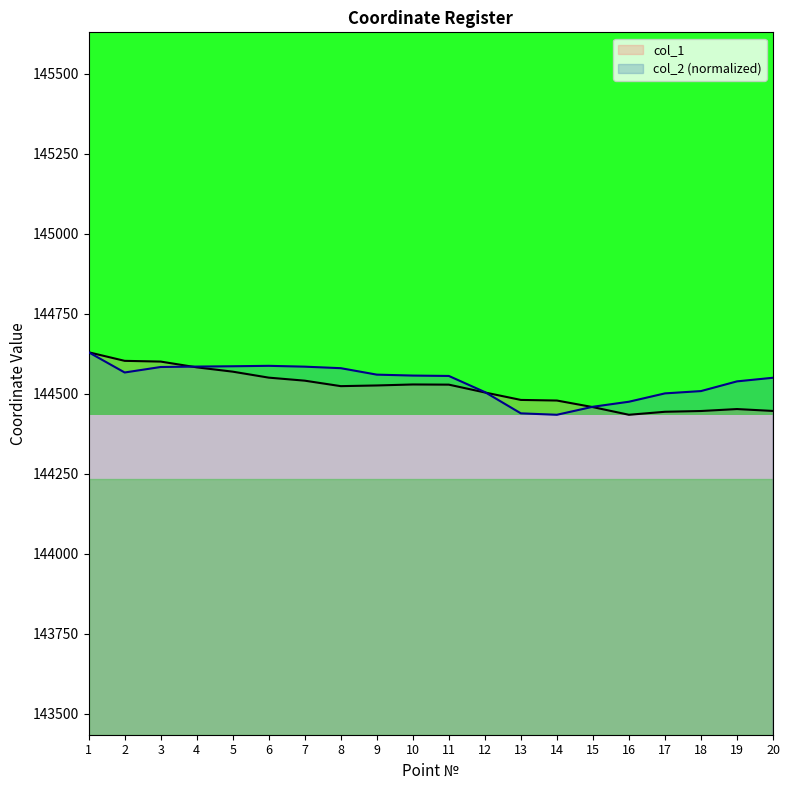

List the series in order of their peak value, highest first.

col_1, col_2